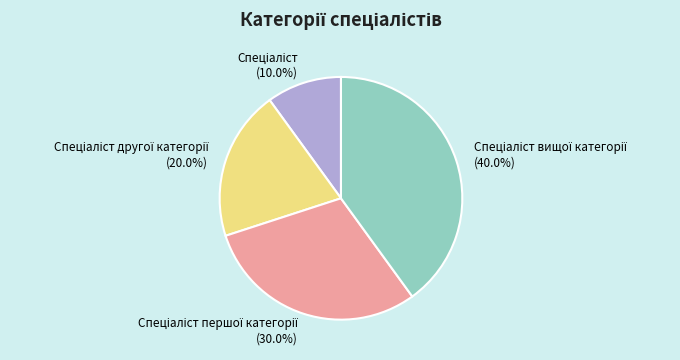

Is there a majority slice in this chart?

No